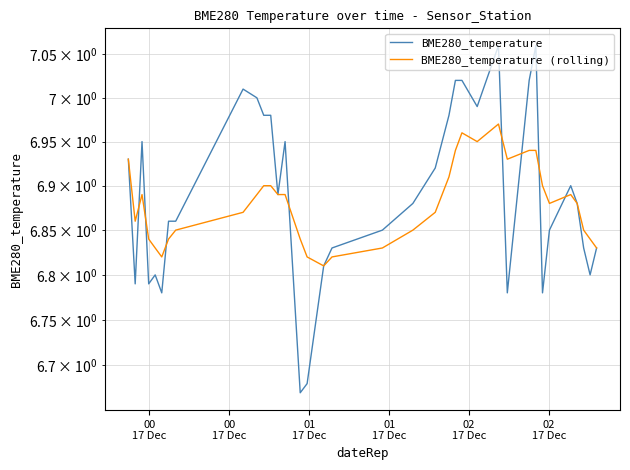

How many times do BME280_temperature (rolling) and BME280_temperature cross each other?

8